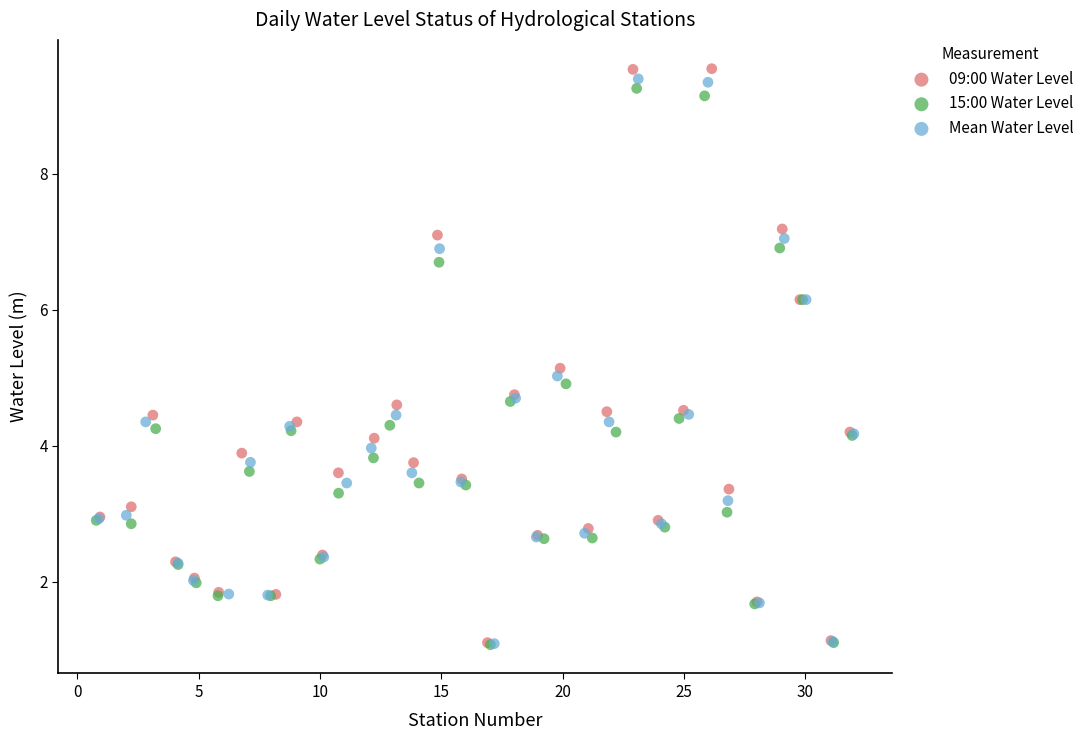

Which series has the widest spread of Y values?

09:00 Water Level